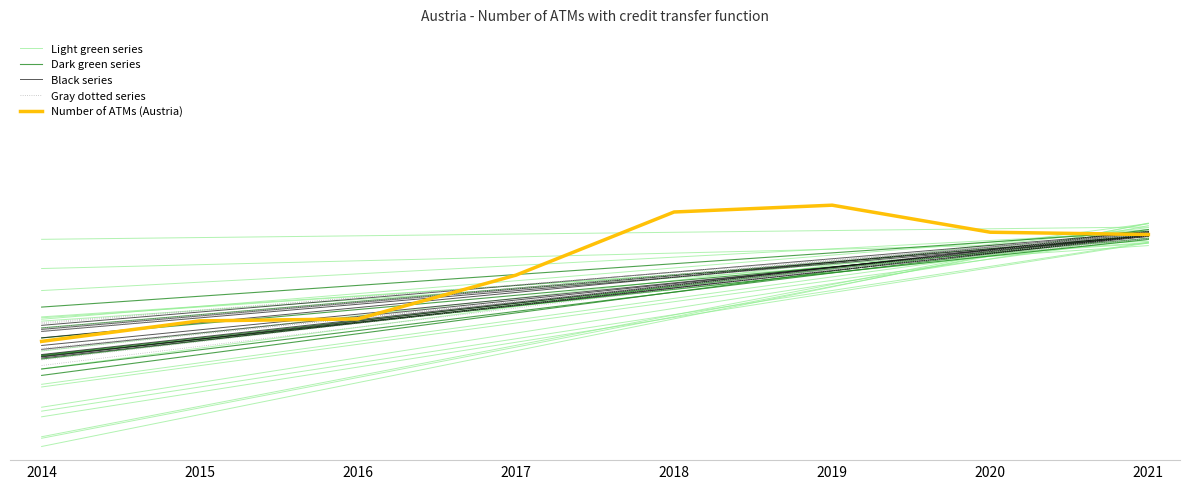

Read the Light green series value at 2014.

4498.3